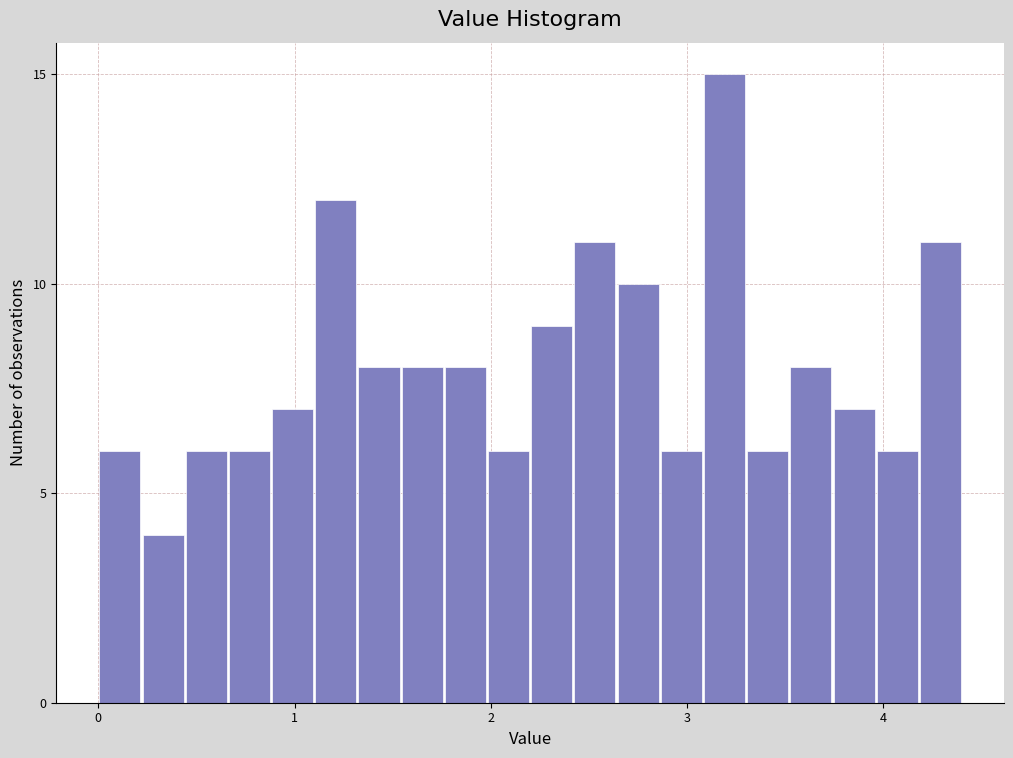

Read against the x-axis, roughly where is the centre of the tallest bar?

3.2